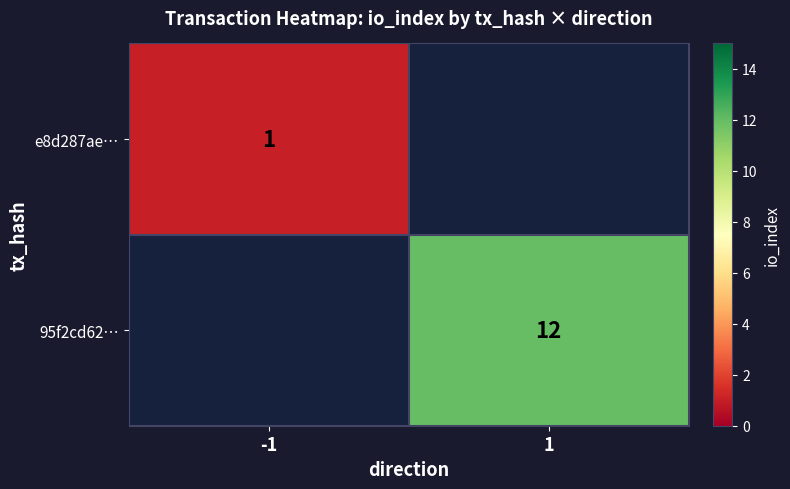

The value of e8d287ae… at -1 is 2. True or false?

False